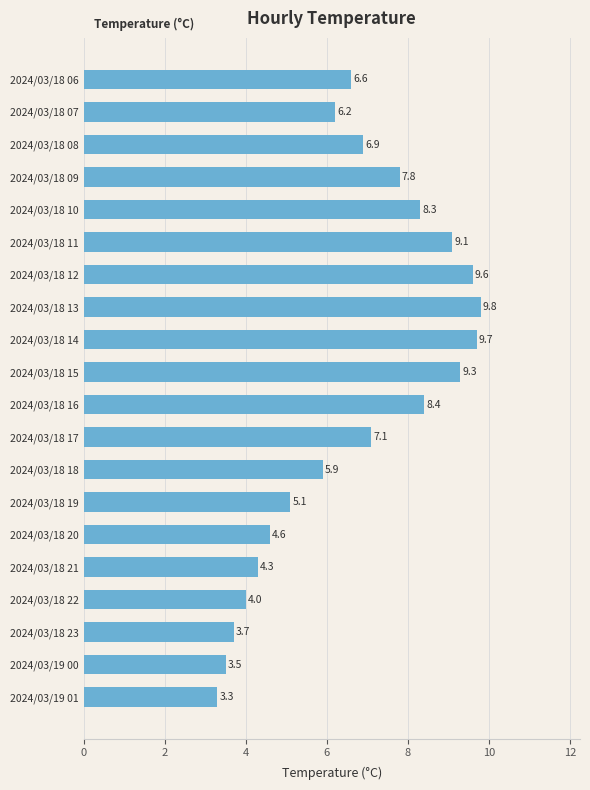

What is the ratio of the value at 2024/03/18 18 to the value at 2024/03/18 23?

1.6